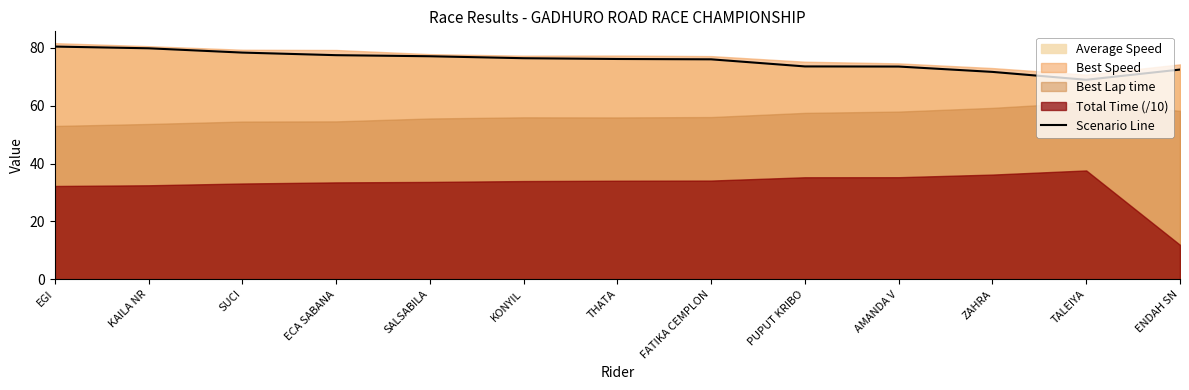

What is the ratio of the value at ZAHRA to the value at KAILA NR?

0.9